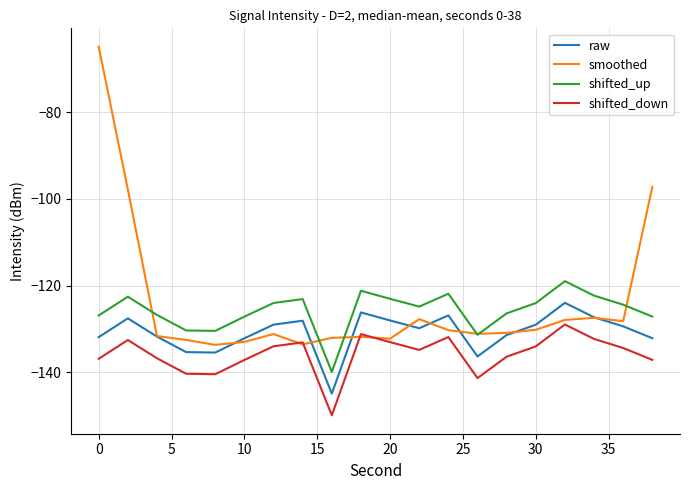

Which series has the largest range (max minus min)?

smoothed